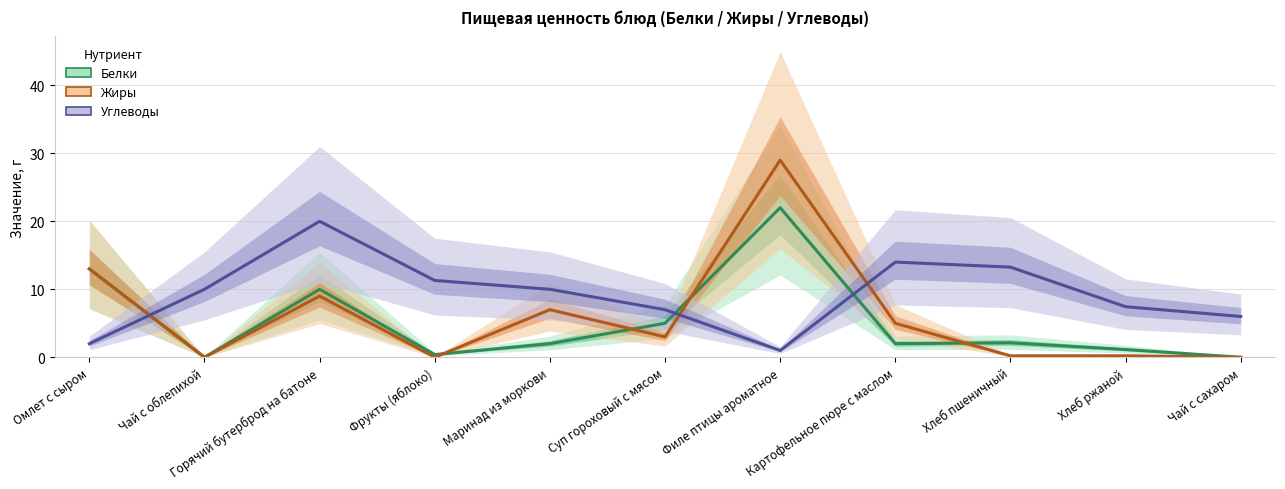

At which category does Белки reach its first local valley?

Чай с облепихой